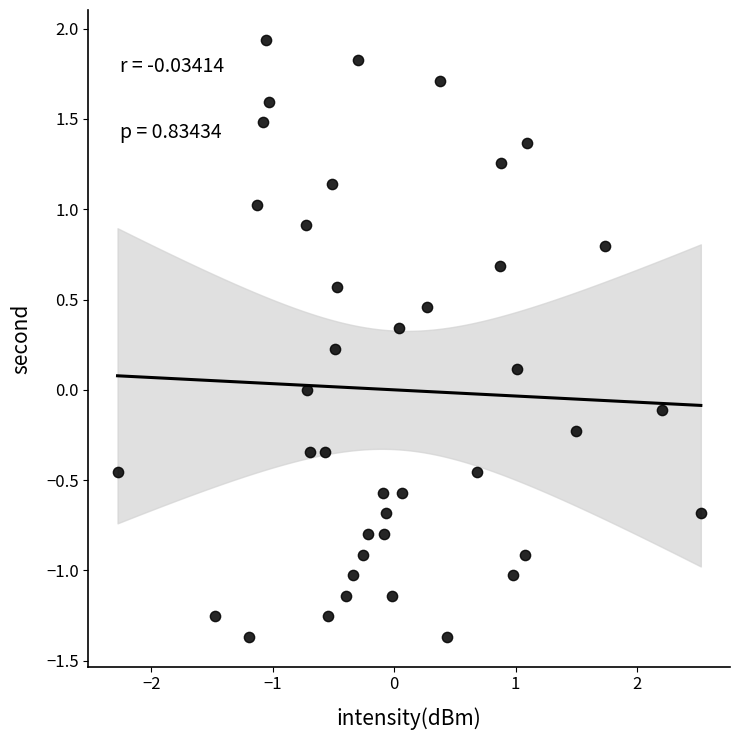

What is the range of X values (max minus min)?

4.8